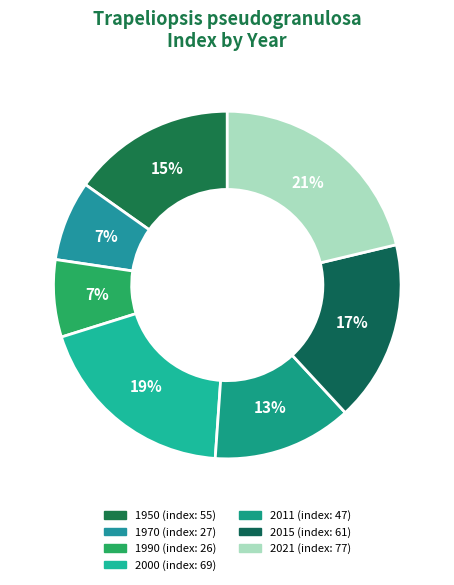

Does any single category account for the majority?

No